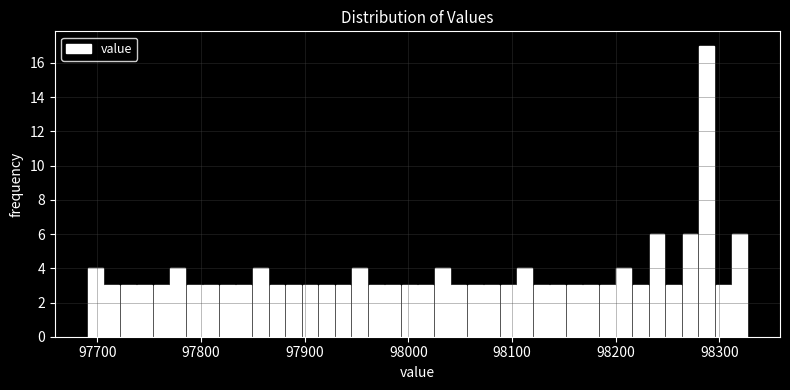

Around what value on the x-axis is the tallest bar? Give the approximate position of its centre, as read against the axis.

98290